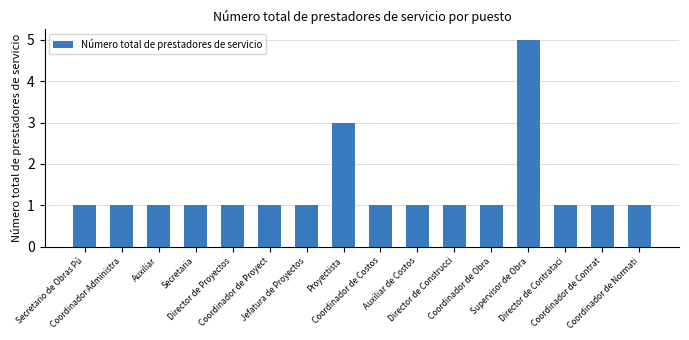

At which label is the value closest to 3?

Proyectista